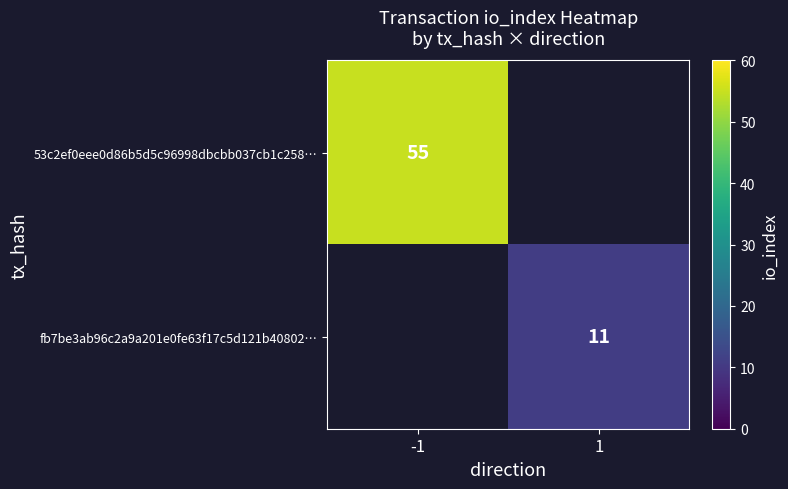

Is it true that 53c2ef0eee0d86b5d5c96998dbcbb037cb1c258… equals 90 at -1?

False